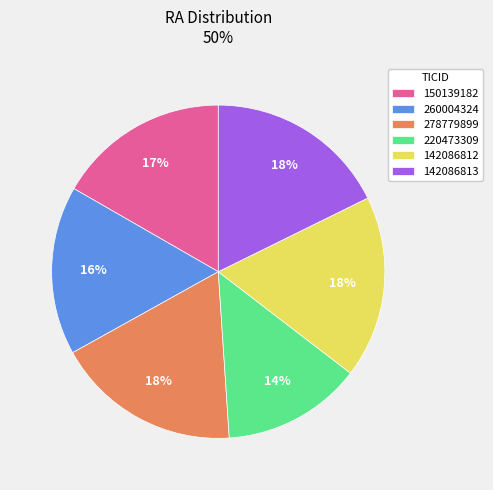

How many segments does this pie chart have?

6